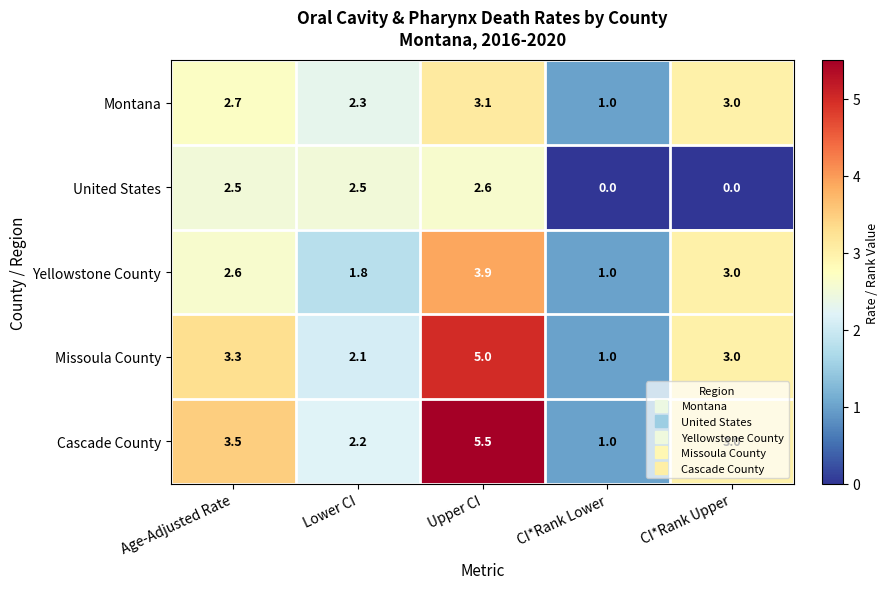

Which series has the largest range (max minus min)?

Cascade County